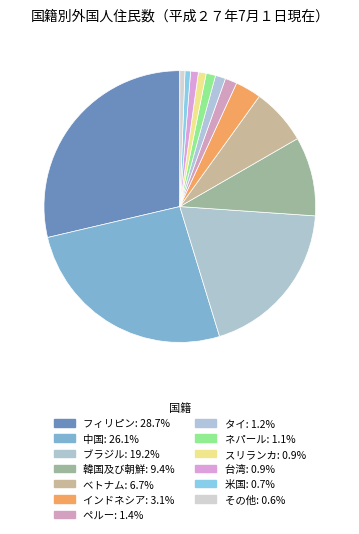

True or false: インドネシア accounts for 3% of the total.

True